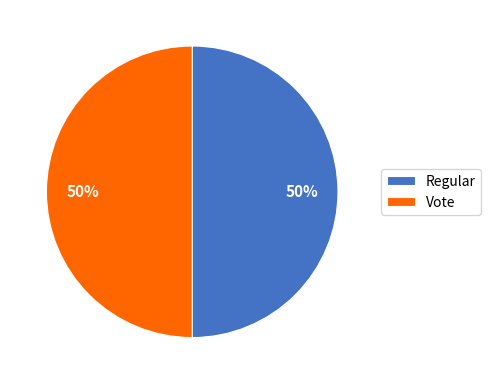

To the nearest percent, what is the combined percentage of Regular and Vote?

100%